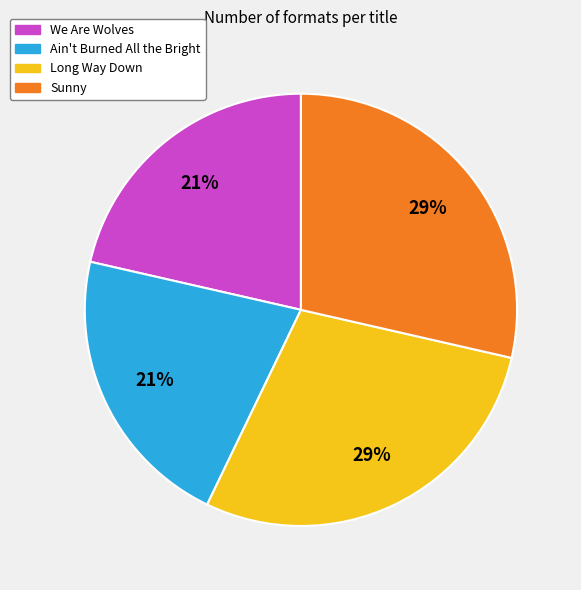

To the nearest percent, what is the combined percentage of Long Way Down and Ain't Burned All the Bright?

50%